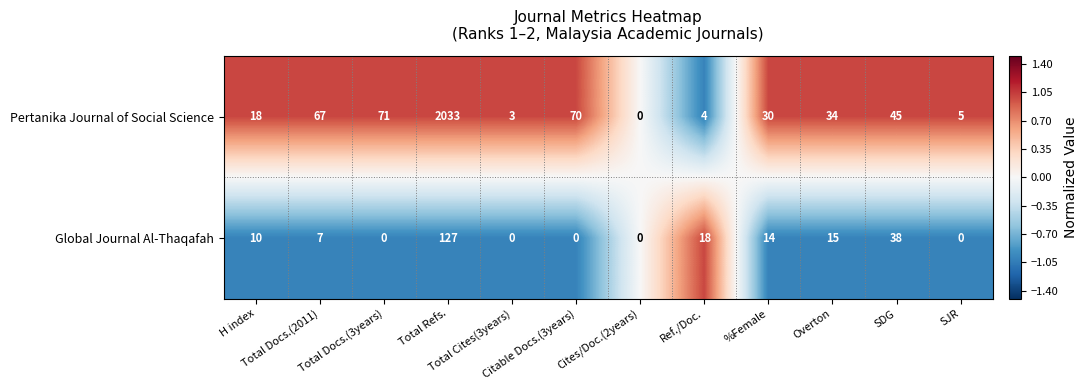

Rank the series by their maximum value, from highest to lowest.

Pertanika Journal of Social Science, Global Journal Al-Thaqafah